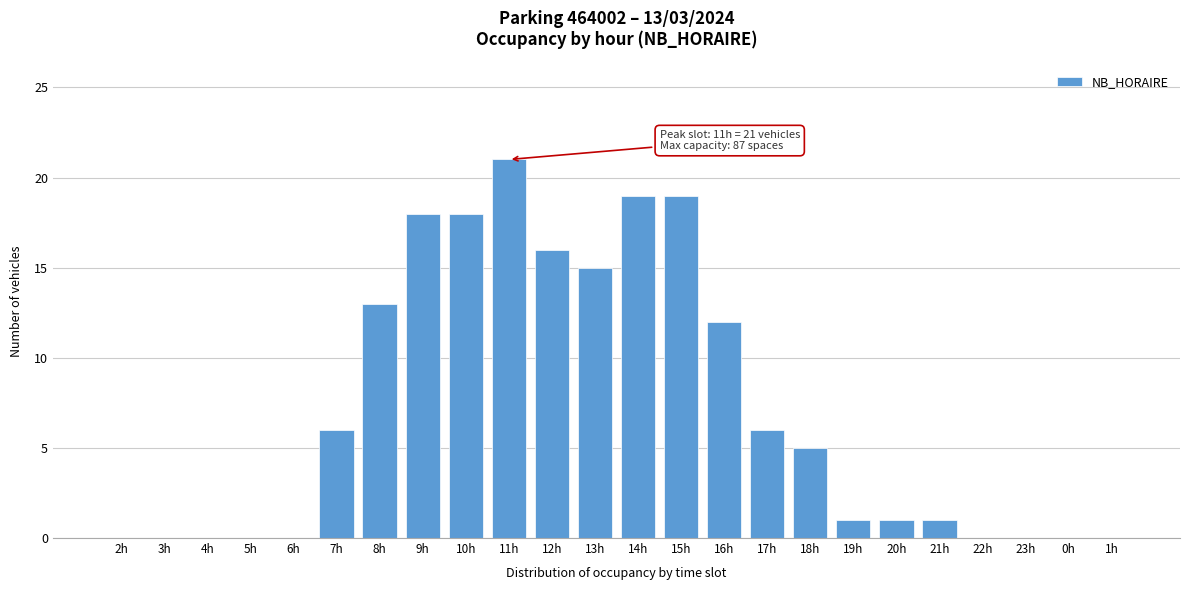

Reading left to right, what are all the values shown in this chart?

2h=0	3h=0	4h=0	5h=0	6h=0	7h=6	8h=13	9h=18	10h=18	11h=21	12h=16	13h=15	14h=19	15h=19	16h=12	17h=6	18h=5	19h=1	20h=1	21h=1	22h=0	23h=0	0h=0	1h=0